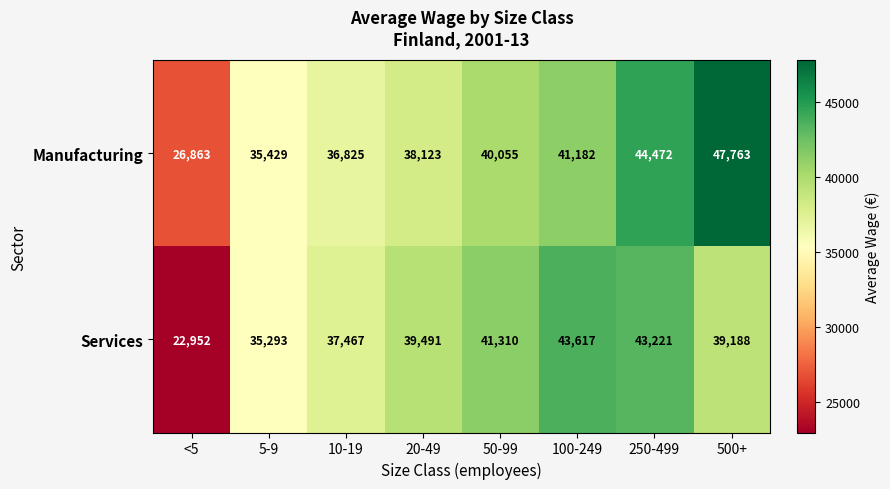

What is the difference between the highest and lowest values at 500+?

8575